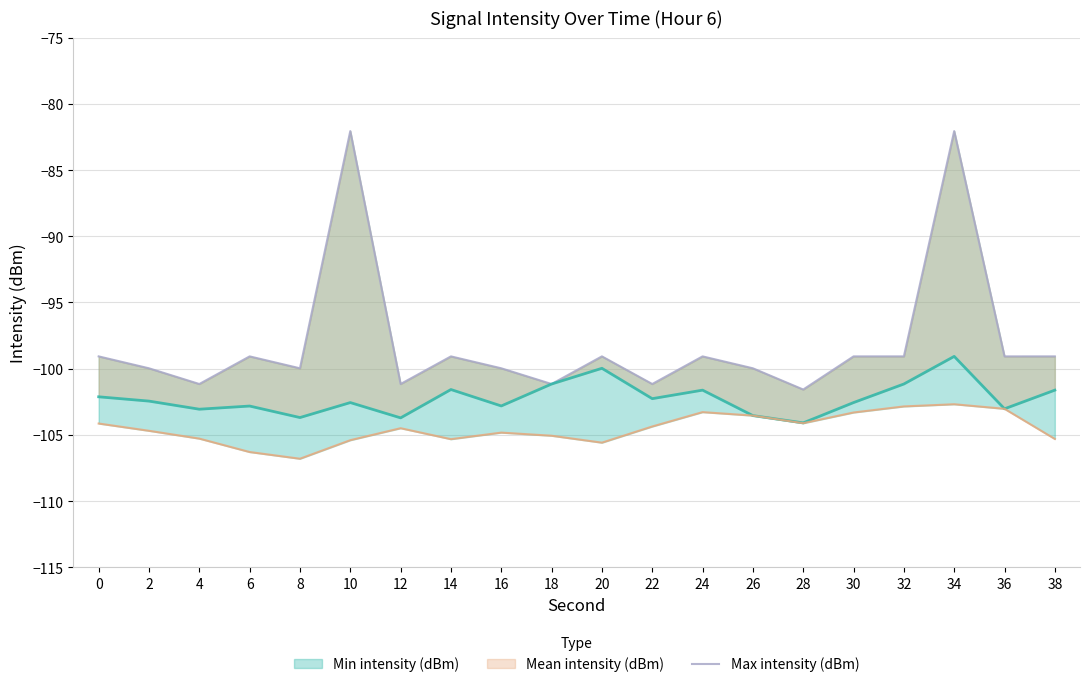

How many points are higher than both their immediate neighbors (excluding endpoints)?

6